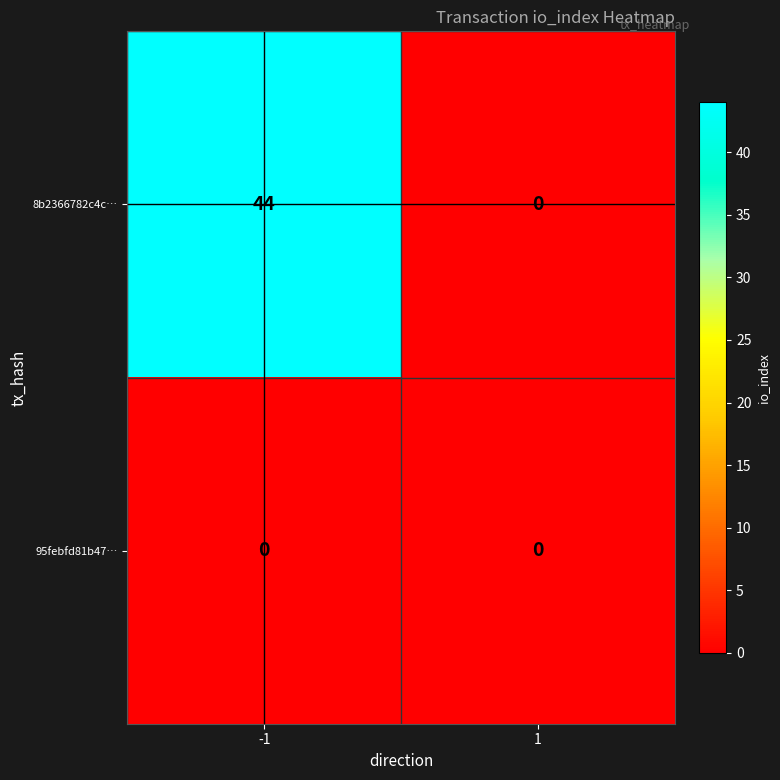

Reading right to left, transcribe all the data shown in this chart.

8b2366782c4c…: 1=0	-1=44
95febfd81b47…: 1=0	-1=0